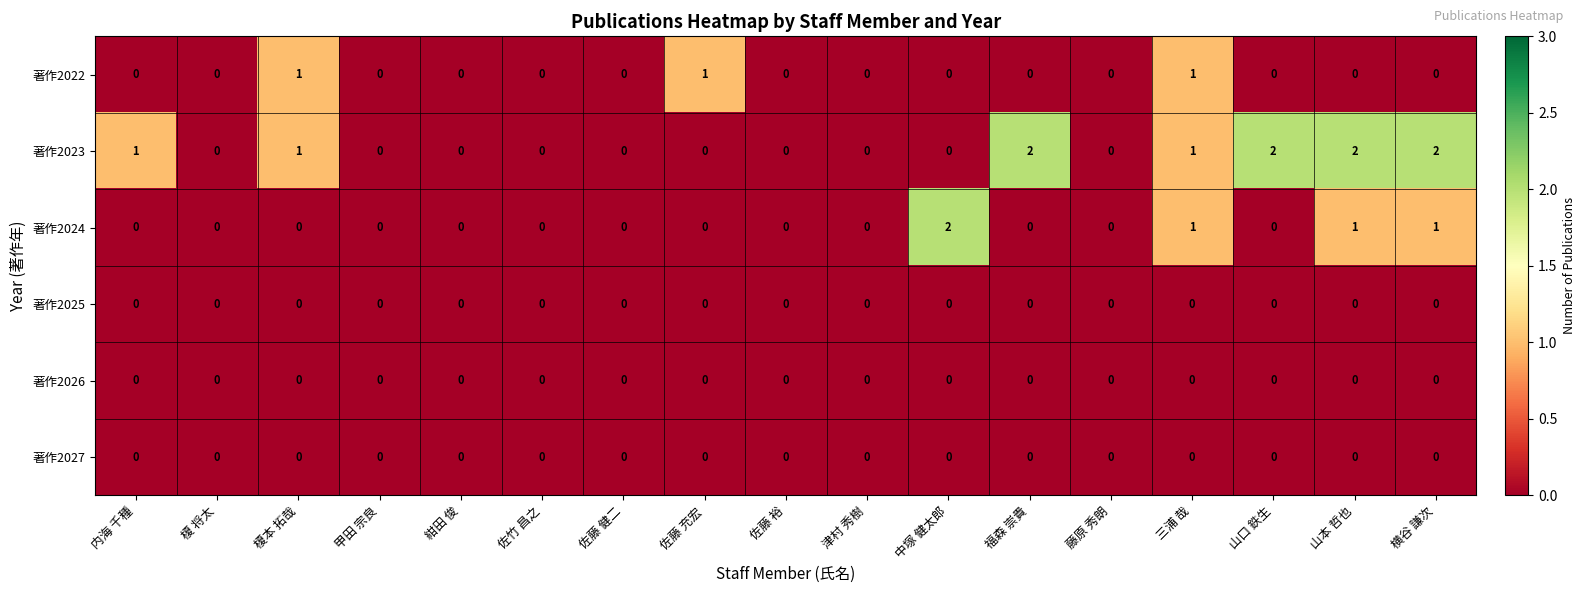

What is the sum of all 著作2022 values?

3